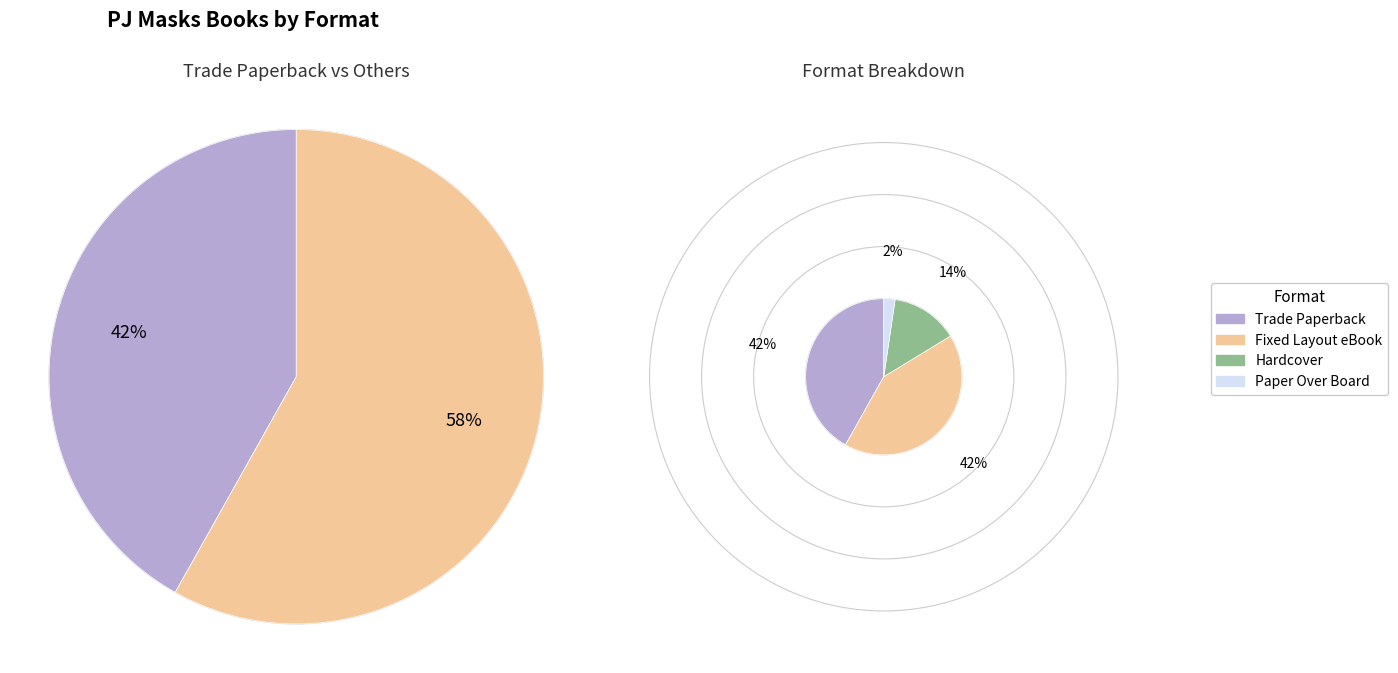

Which slice is the largest?

Trade Paperback